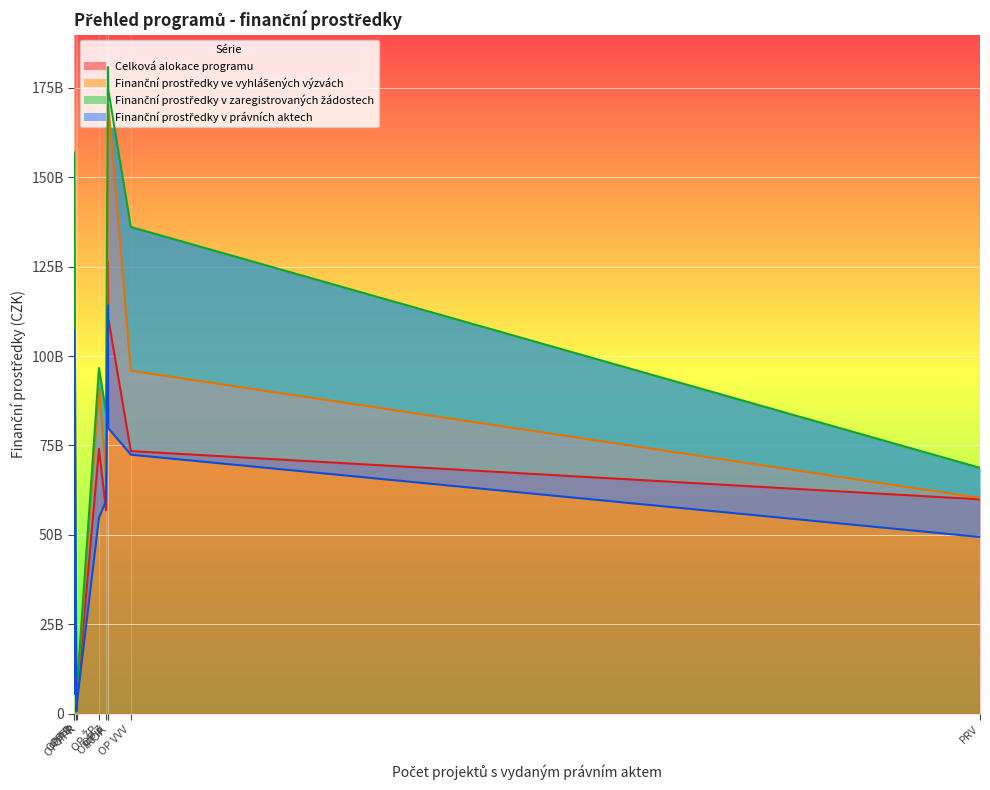

Reading right to left, extract all data points from this chart.

Celková alokace programu: 59947523896.0	74052194411.5	56901274220.2	73436845234.0	5559286907.7	840445241.3	5370468025.3	110513869891.2	121213920326.4	126390766608.6
Finanční prostředky ve vyhlášených výzvách: 60347372011.8	91023969999.5	66531675043.7	95903868851.9	5766868350.0	1621565349.1	7594089700.2	170204085348.4	157091284001.9	144153753805.0
Finanční prostředky v zaregistrovaných žádostech: 68750465083.0	96659784495.4	84312668920.4	136080397829.0	7038496239.8	1053273727.0	8316527150.3	174324488419.8	156784519150.5	180790364161.0
Finanční prostředky v právních aktech: 49424117543.0	54886217553.5	59510475075.3	72431421743.9	5556659352.3	643688089.0	4077019657.4	79843046719.0	107329551857.7	114063310673.3